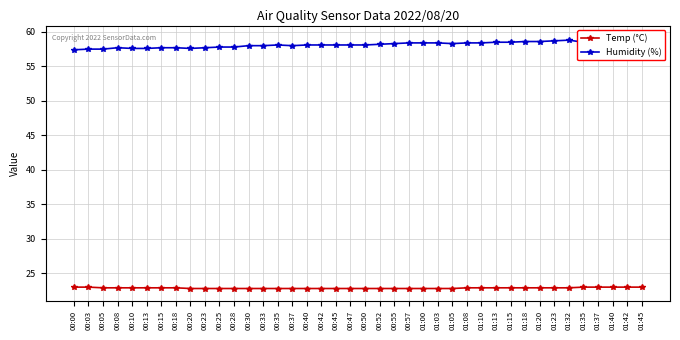

True or false: Humidity (%) and Temp (°C) intersect in this chart.

False